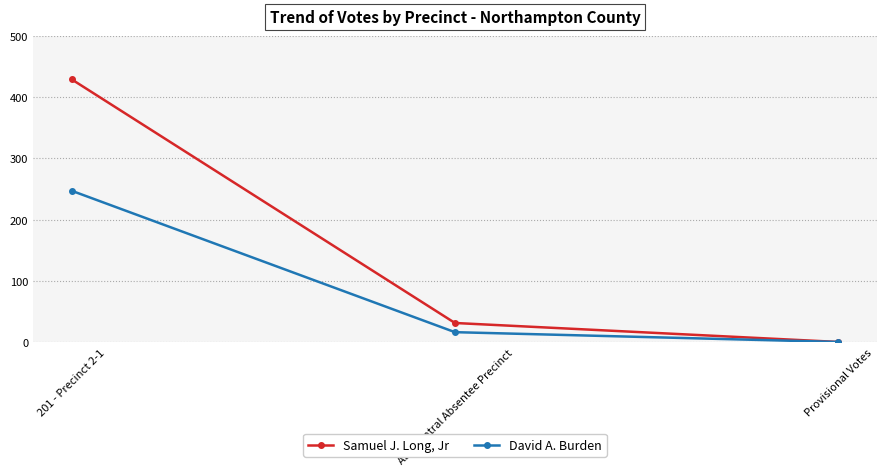

Count the number of data series in this chart.

2